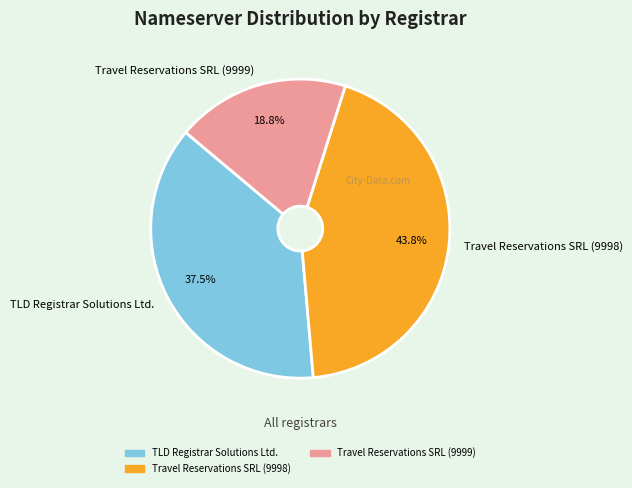

Which category has the smallest portion of the pie?

Travel Reservations SRL (9999)